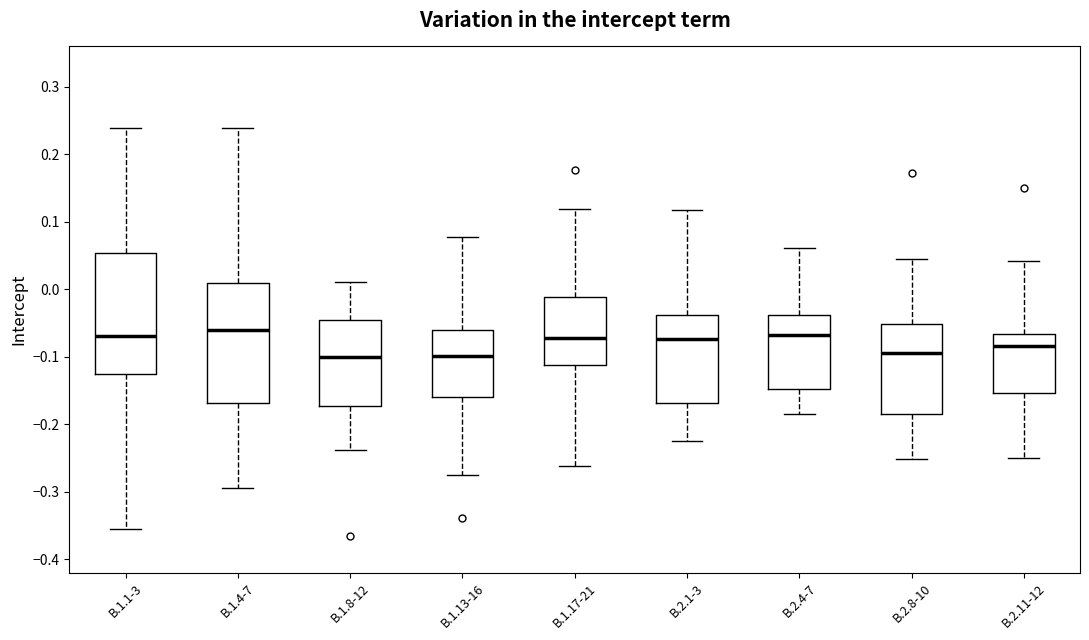

Reading left to right, read every box against the y-axis: the position of its median line, the range the box covers, and the ends of its whiskers. The values are not printed on the chart, so give them approximately, as read against the axis.

B.1.1-3: median -0.07, box -0.13 to 0.05, whiskers -0.36 to 0.24
B.1.4-7: median -0.06, box -0.17 to 0.01, whiskers -0.29 to 0.24
B.1.8-12: median -0.10, box -0.17 to -0.05, whiskers -0.24 to 0.01
B.1.13-16: median -0.10, box -0.16 to -0.06, whiskers -0.28 to 0.08
B.1.17-21: median -0.07, box -0.11 to -0.01, whiskers -0.26 to 0.12
B.2.1-3: median -0.07, box -0.17 to -0.04, whiskers -0.22 to 0.12
B.2.4-7: median -0.07, box -0.15 to -0.04, whiskers -0.19 to 0.06
B.2.8-10: median -0.09, box -0.18 to -0.05, whiskers -0.25 to 0.05
B.2.11-12: median -0.08, box -0.15 to -0.07, whiskers -0.25 to 0.04